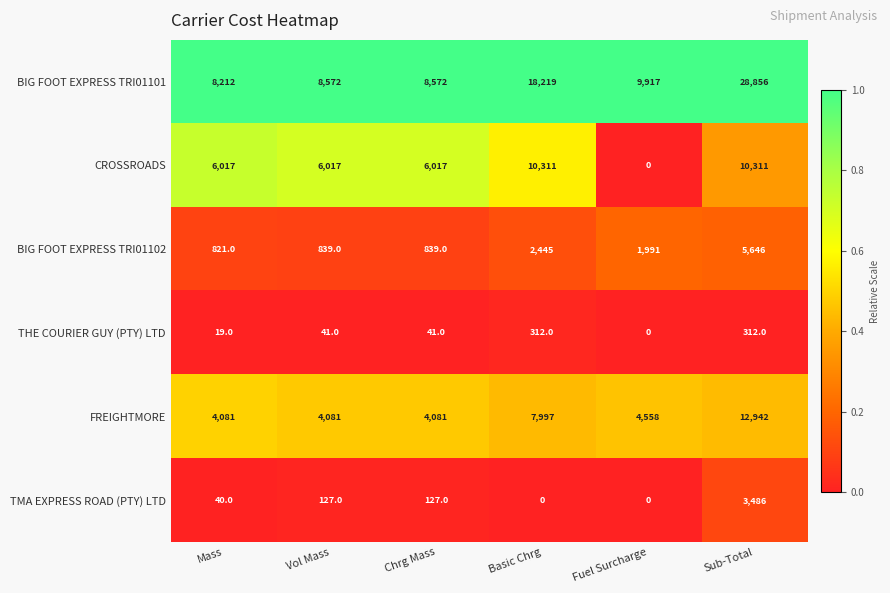

At which label is FREIGHTMORE closest to 8511?

Basic Chrg